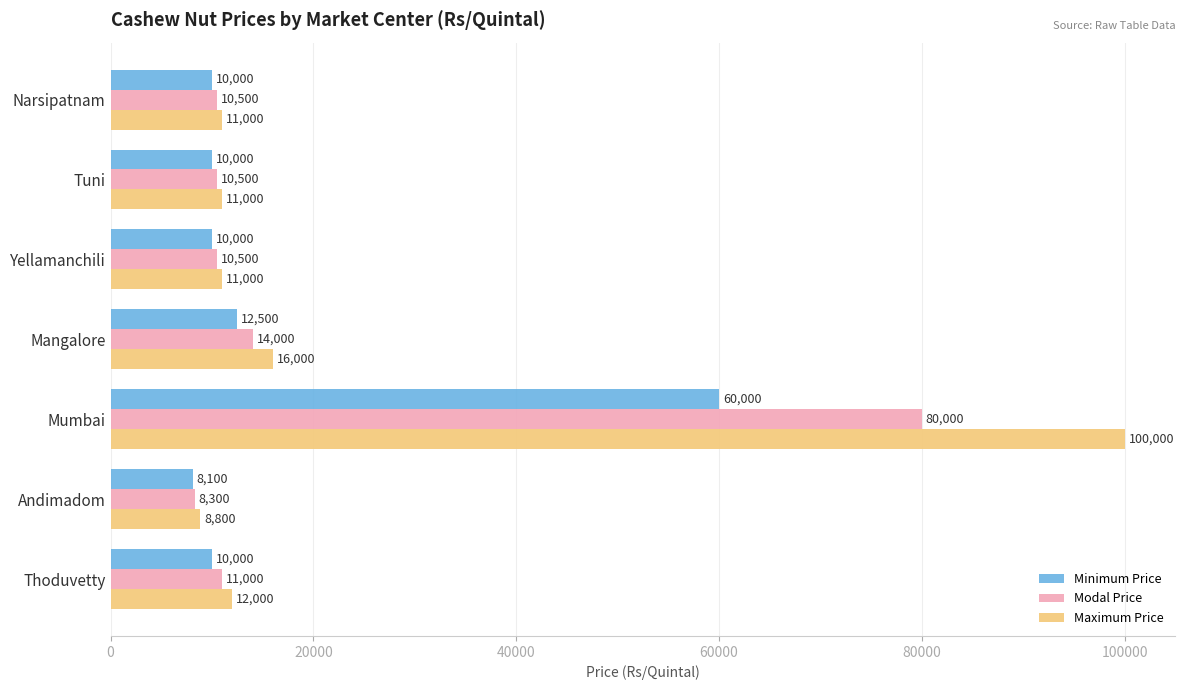

Rank the series at Tuni from highest to lowest value.

Maximum Price, Modal Price, Minimum Price